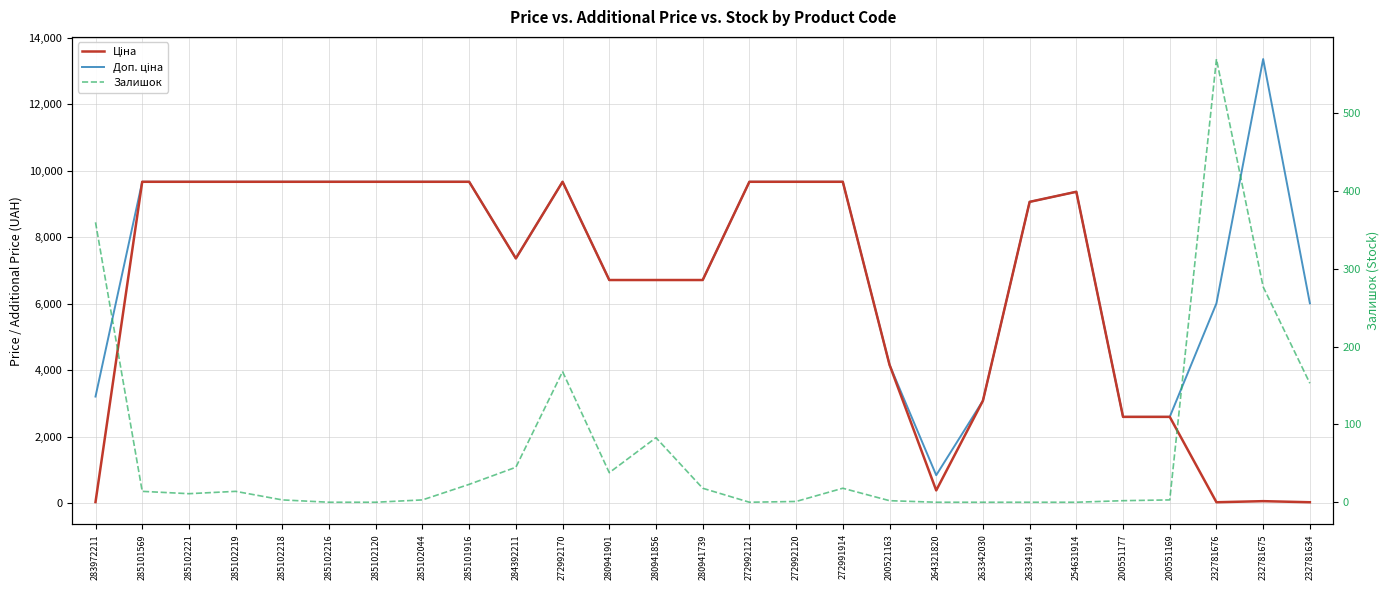

Rank the series at 285102219 from highest to lowest value.

Ціна, Доп. ціна, Залишок